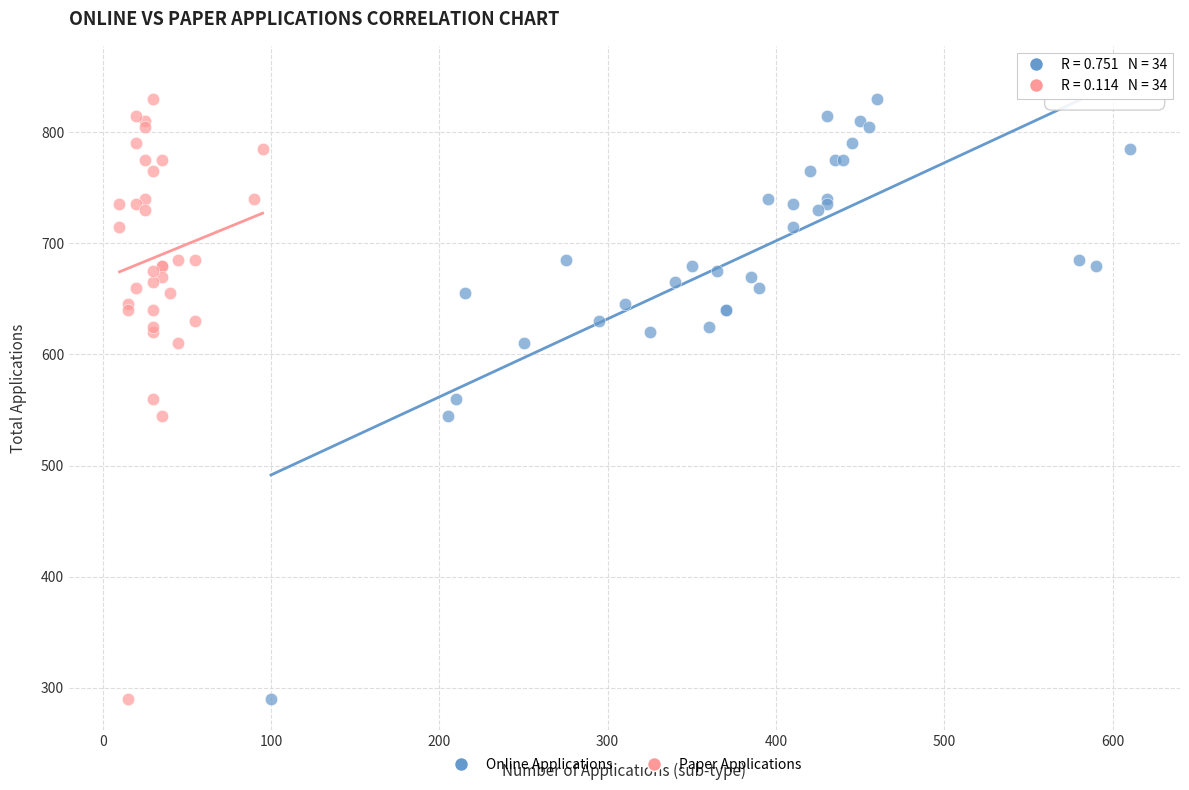

What are all the series names shown in the legend?

Online Applications, Paper Applications